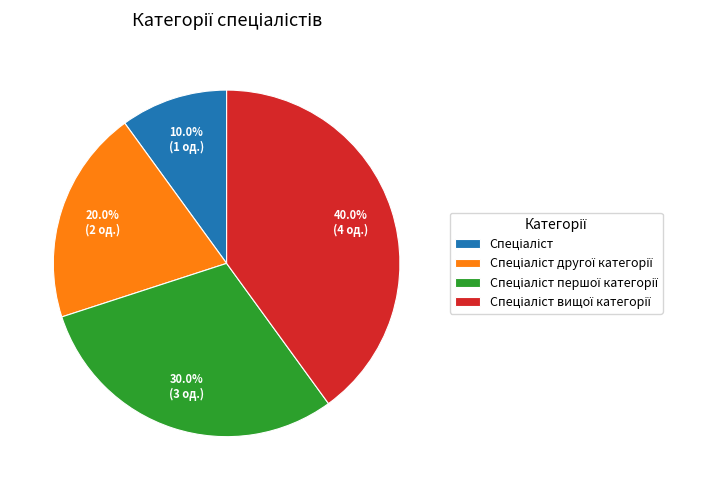

Does any single category account for the majority?

No